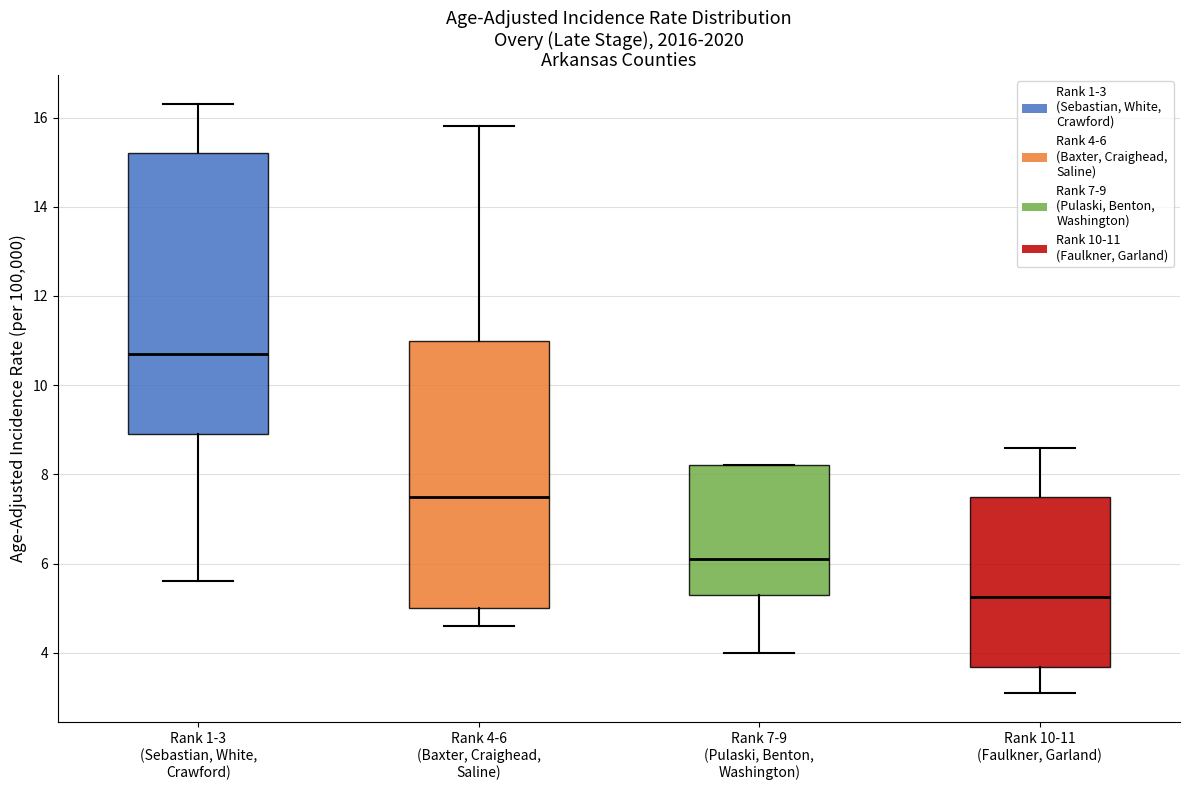

Comparing the boxes themselves (not the whiskers), which one is the tallest?

Rank 1-3 (Sebastian, White, Crawford)